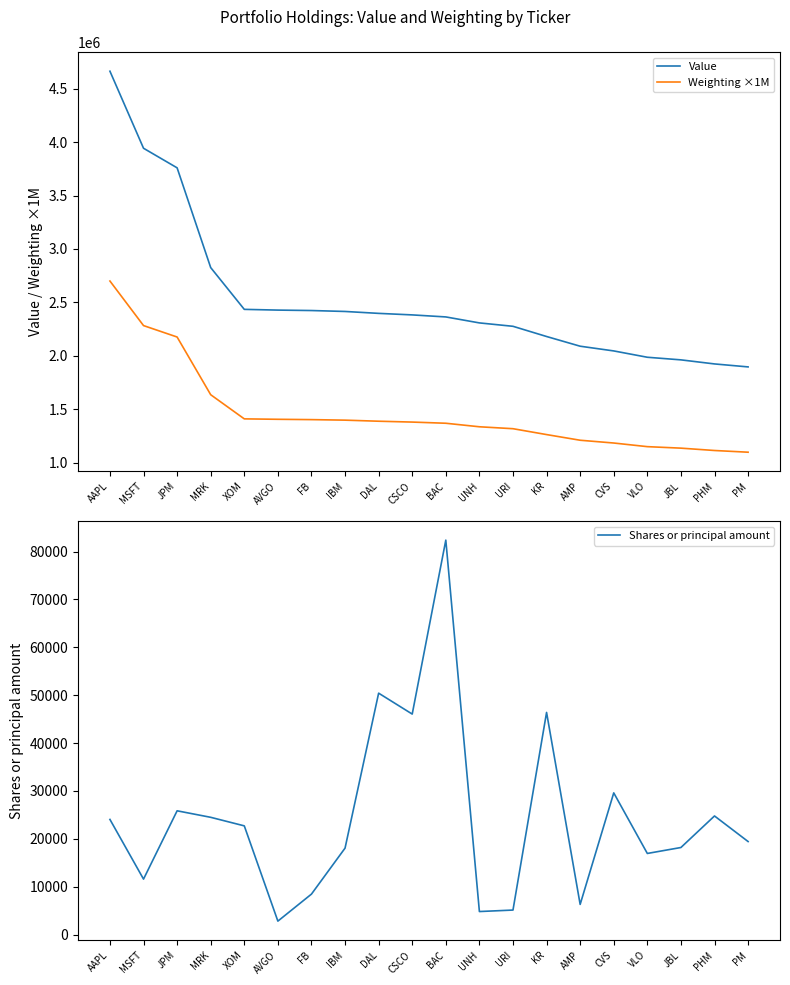

At how many categories does at least one series exceed 3114094?

3